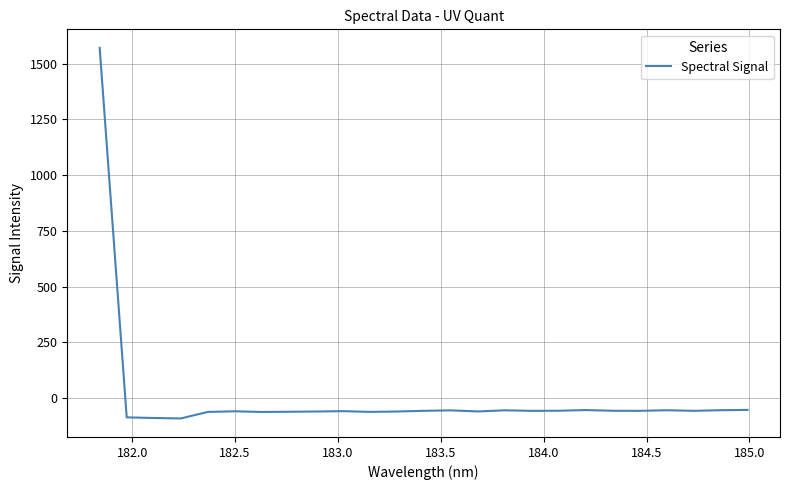

What is the maximum value shown in the chart?

1571.3